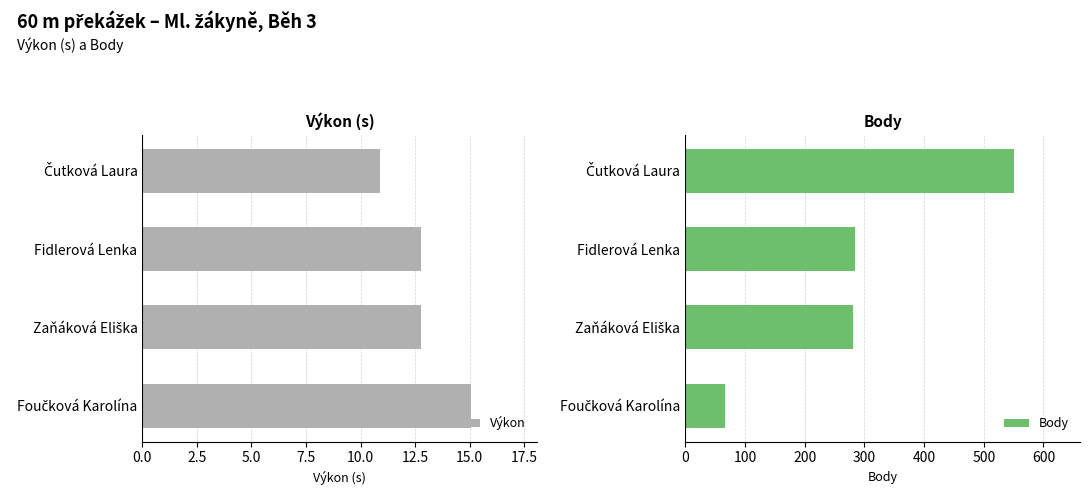

How many bars are there in total?

8